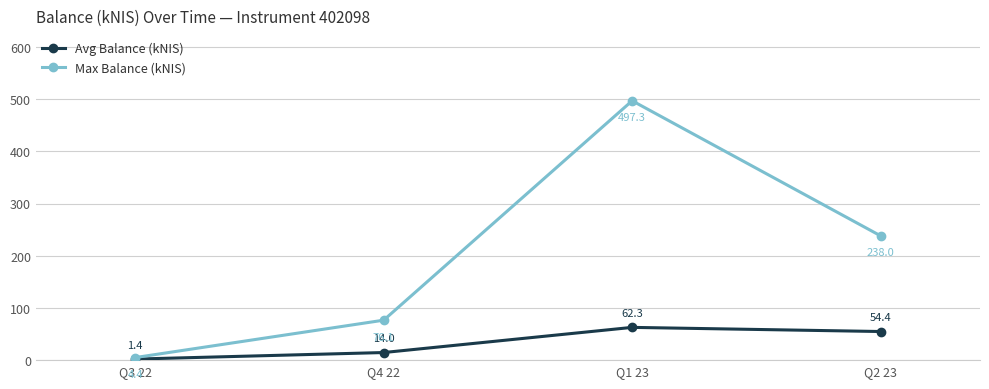

Which series has the largest total across all categories?

Max Balance (kNIS)